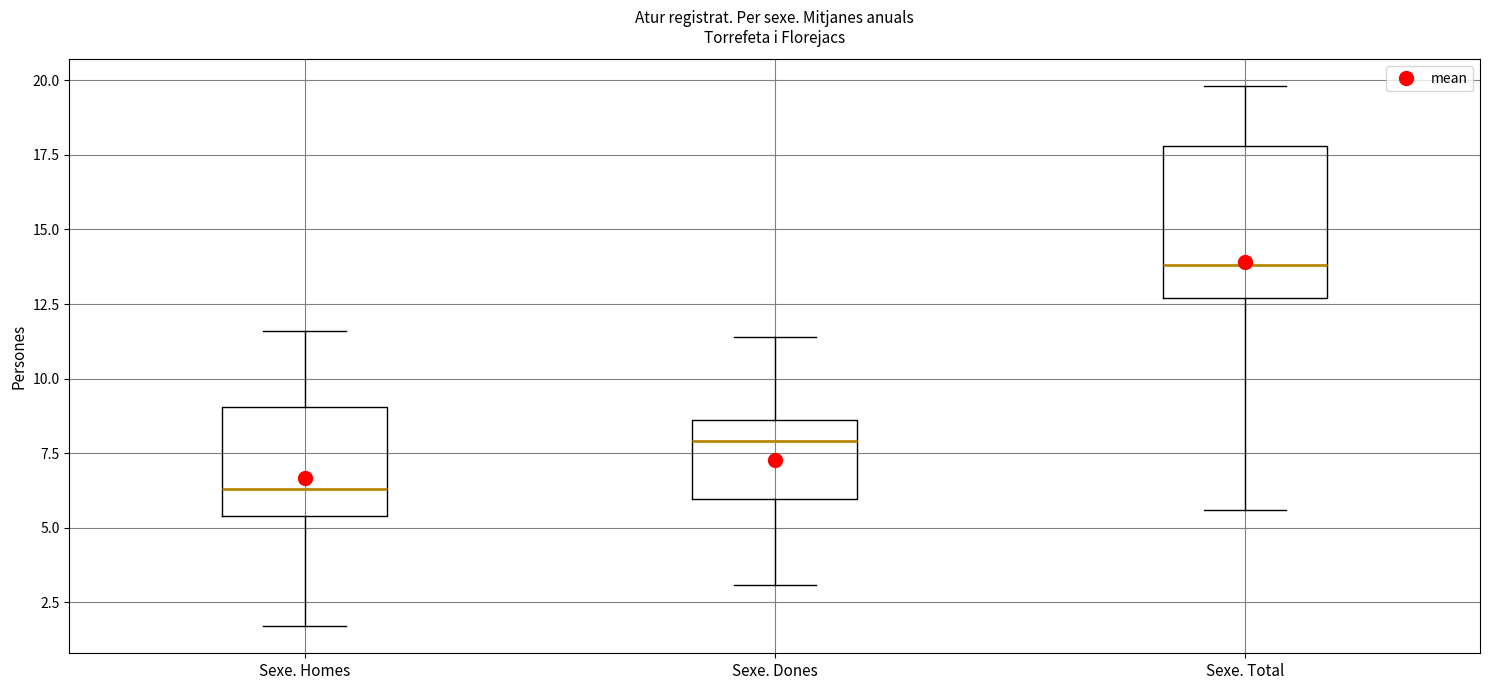

Where does the lower whisker of the box for Sexe. Dones end on the y-axis? The values are not printed on the chart, so give them approximately, as read against the axis.

3.0